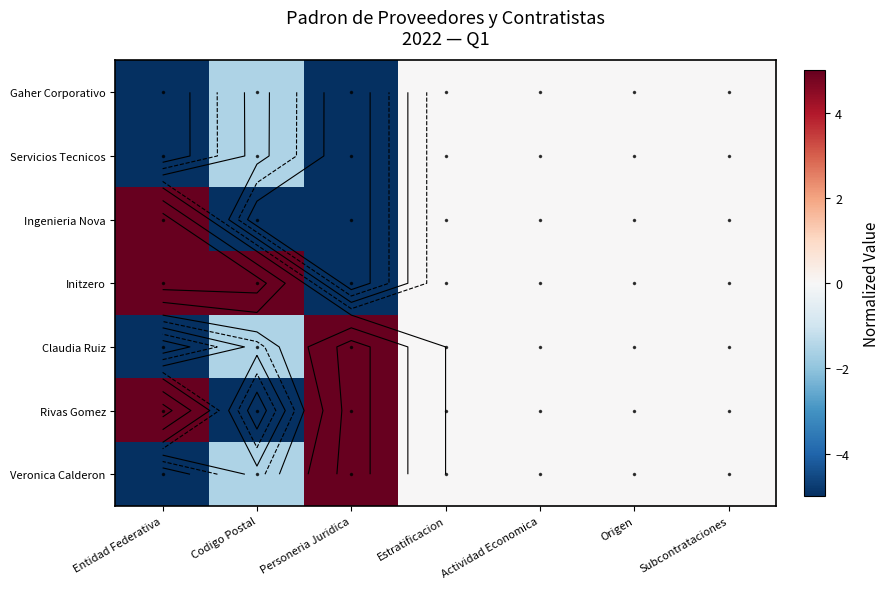

What is the smallest value displayed?

-5.0